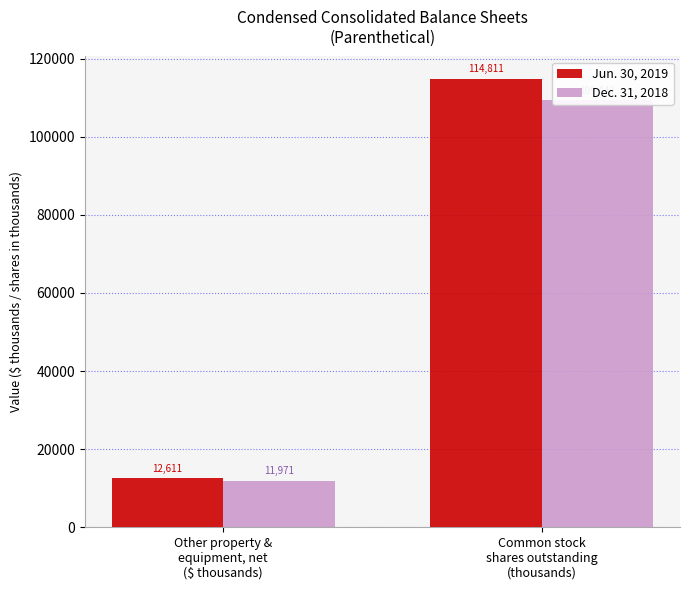

Rank the series at Other property &
equipment, net
($ thousands) from highest to lowest value.

Jun. 30, 2019, Dec. 31, 2018